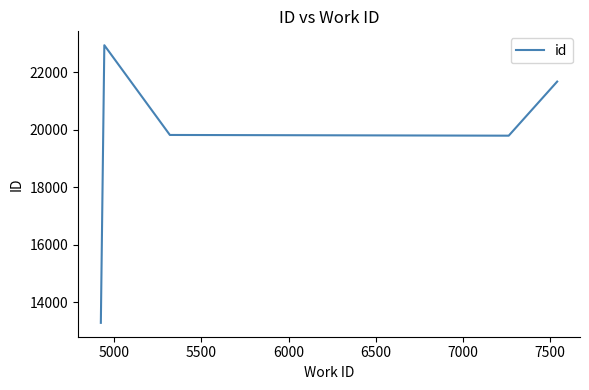

How many lines are shown in the chart?

1